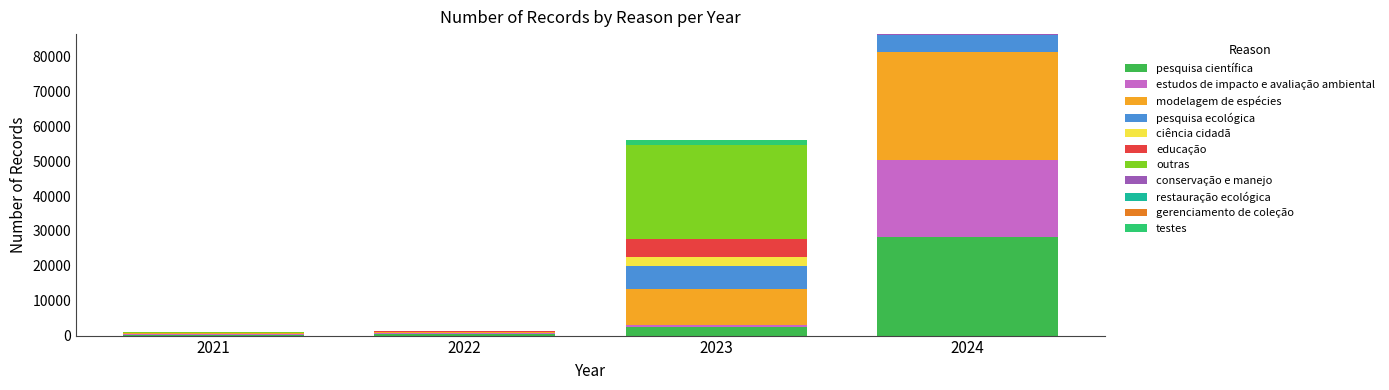

What is the sum of all pesquisa científica values?

31469